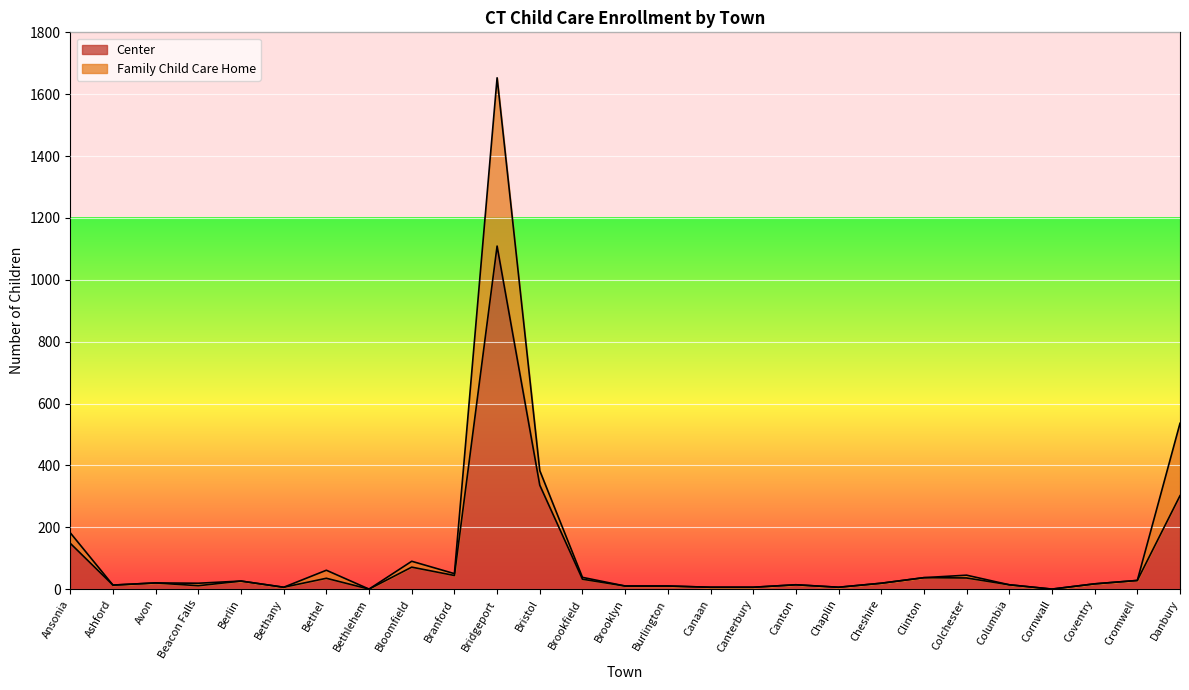

Reading right to left, extract all data points from this chart.

Center: 302	28	17	0	14	36	37	19	6	14	6	6	10	10	32	336	1109	44	71	0	35	6	26	11	20	13	148
Family Child Care Home: 536	28	17	0	14	45	37	19	6	14	6	6	10	10	38	383	1653	50	90	0	61	6	26	19	20	13	182